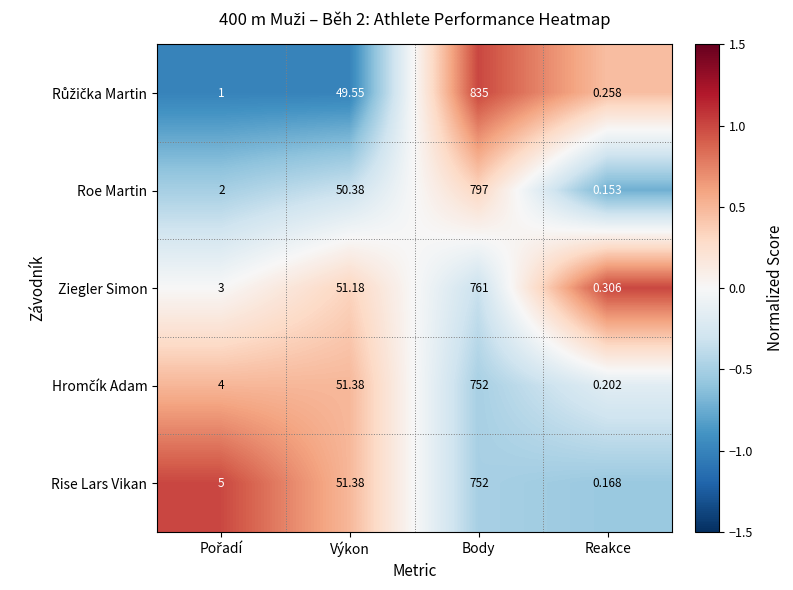

At which label does Roe Martin first exceed 50?

Výkon